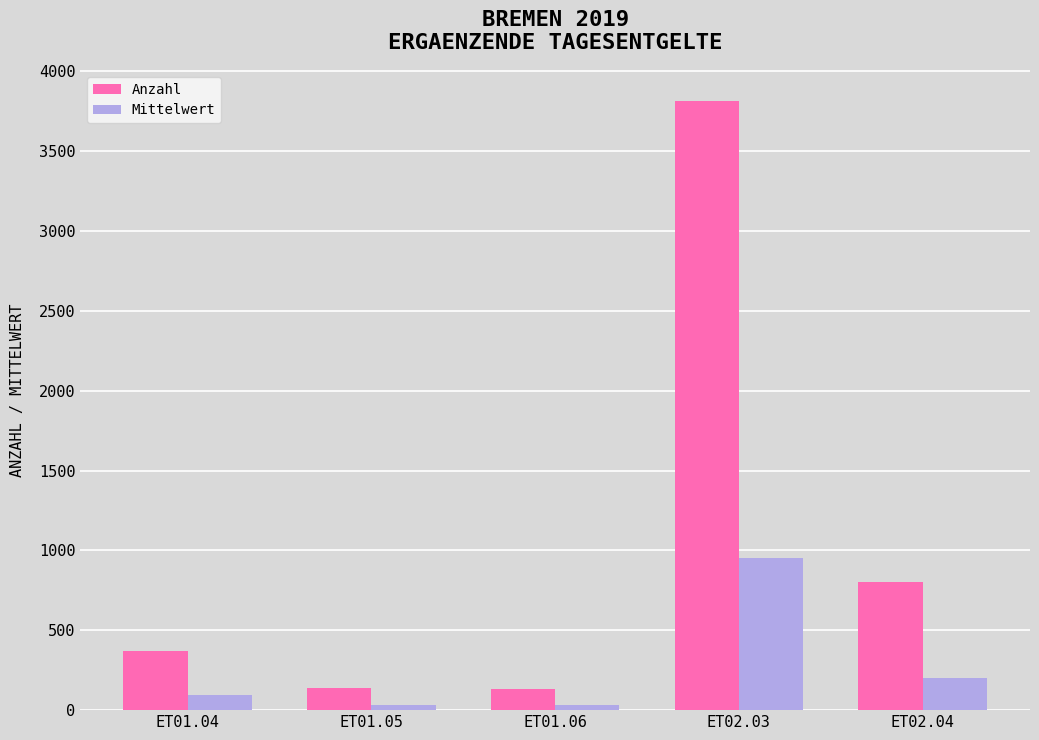

The value of Anzahl at ET02.04 is 245.0. True or false?

False